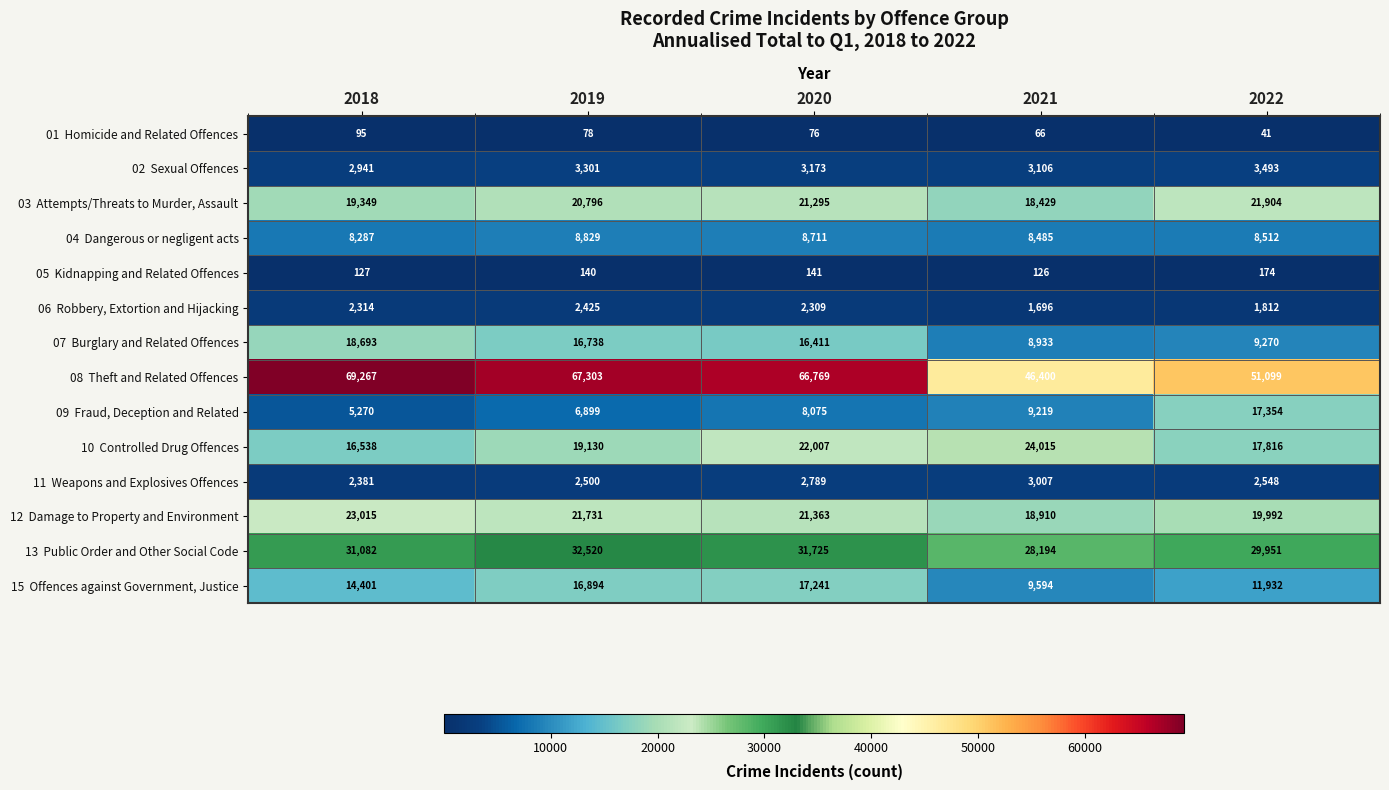

What is the total value across all series at 2020?

222085